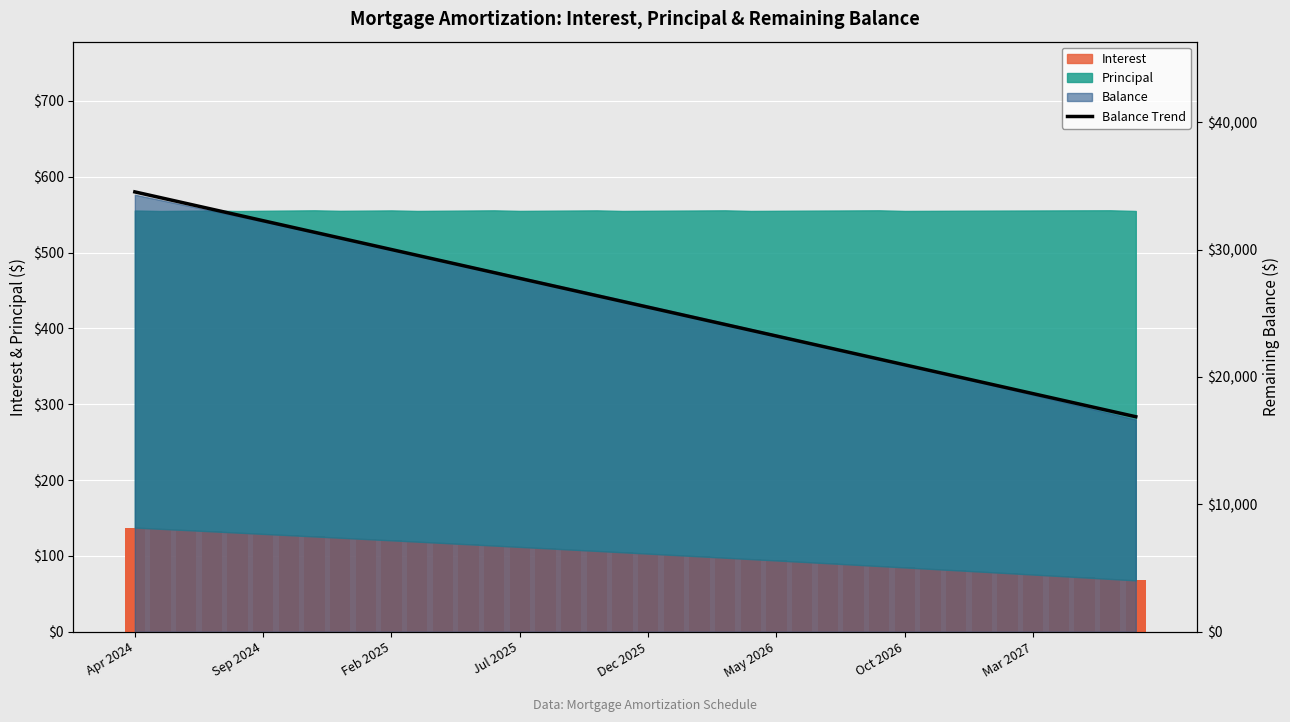

What is the greatest value displayed?

34530.3